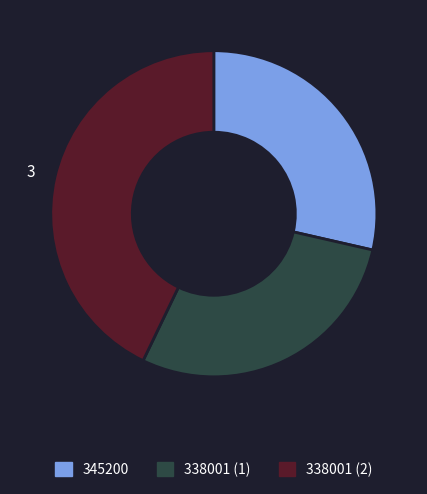

Which category has the biggest portion of the pie?

338001 (2)